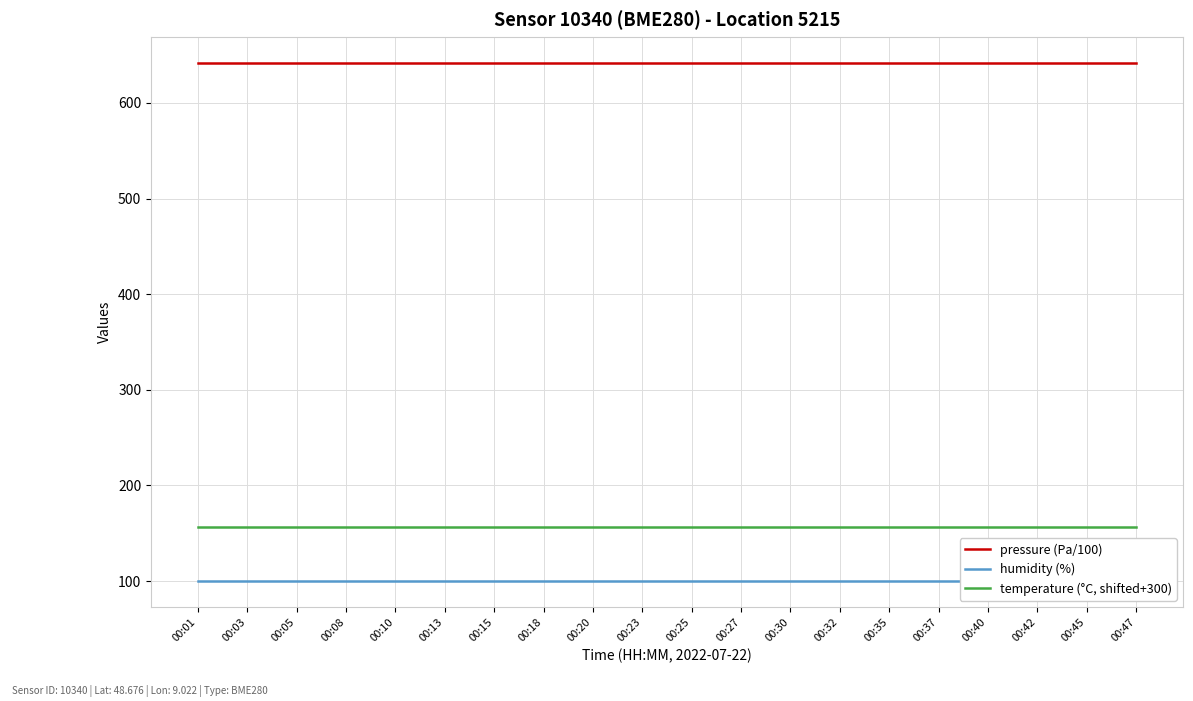

Reading right to left, transcribe all the data shown in this chart.

pressure (Pa/100): 00:47=641.8	00:45=641.8	00:42=641.8	00:40=641.8	00:37=641.8	00:35=641.8	00:32=641.8	00:30=641.8	00:27=641.8	00:25=641.8	00:23=641.8	00:20=641.8	00:18=641.8	00:15=641.8	00:13=641.8	00:10=641.8	00:08=641.8	00:05=641.8	00:03=641.8	00:01=641.8
humidity (%): 00:47=100.0	00:45=100.0	00:42=100.0	00:40=100.0	00:37=100.0	00:35=100.0	00:32=100.0	00:30=100.0	00:27=100.0	00:25=100.0	00:23=100.0	00:20=100.0	00:18=100.0	00:15=100.0	00:13=100.0	00:10=100.0	00:08=100.0	00:05=100.0	00:03=100.0	00:01=100.0
temperature (°C, shifted+300): 00:47=156.7	00:45=156.7	00:42=156.7	00:40=156.7	00:37=156.7	00:35=156.7	00:32=156.7	00:30=156.7	00:27=156.7	00:25=156.7	00:23=156.7	00:20=156.7	00:18=156.7	00:15=156.7	00:13=156.7	00:10=156.7	00:08=156.7	00:05=156.7	00:03=156.7	00:01=156.7